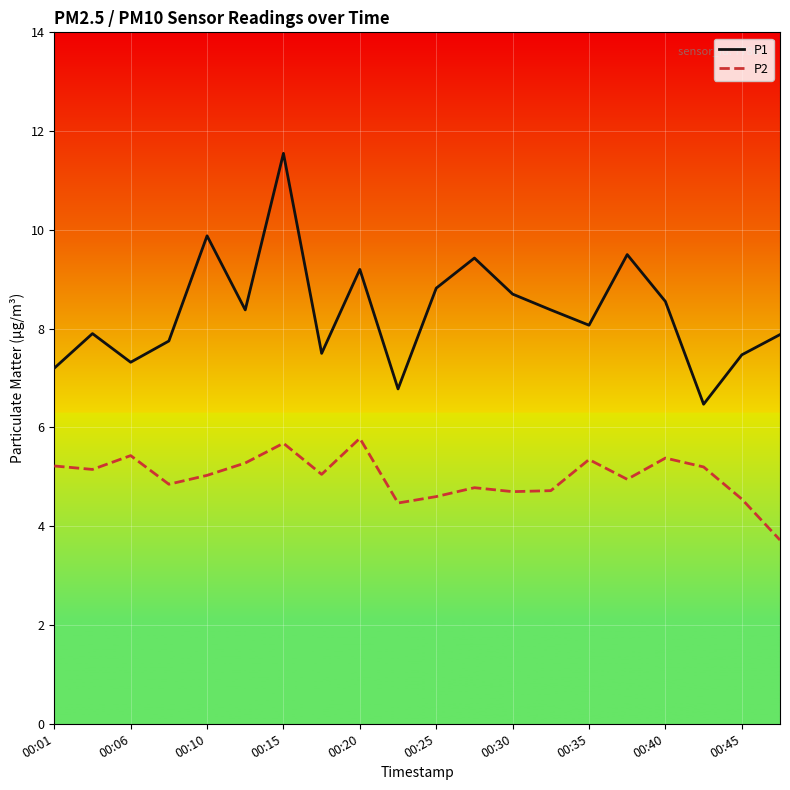

List the series in order of their overall mean, lowest first.

P2, P1